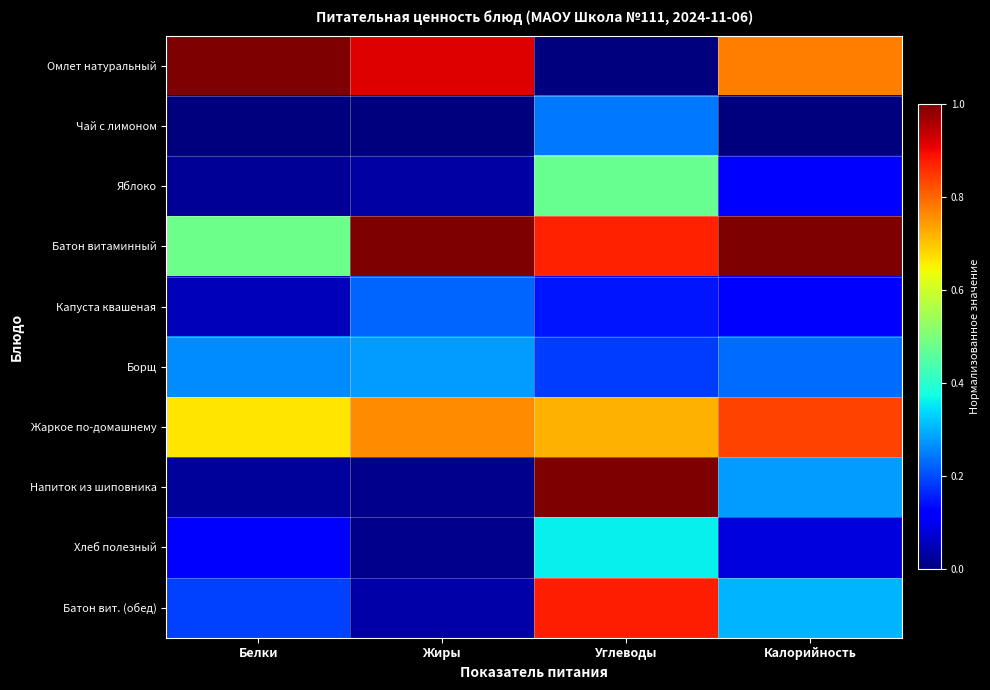

What is the difference between the highest and lowest values at Белки?

1.0